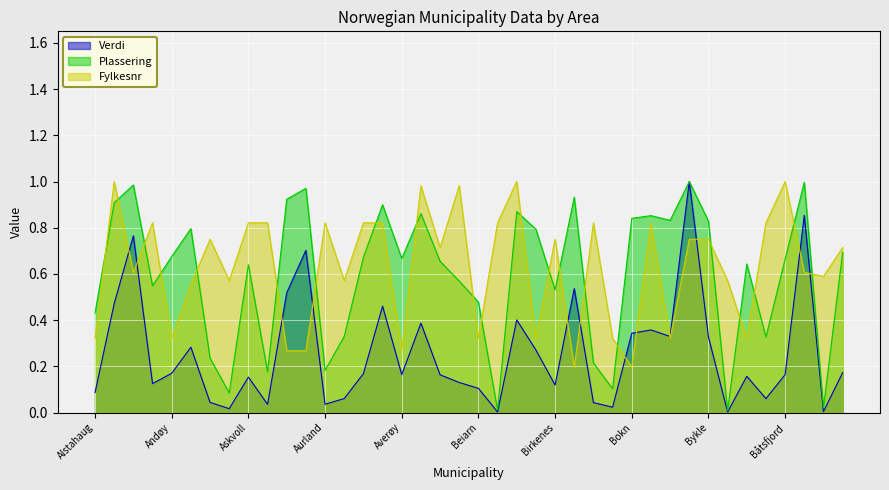

At which category is the sum across all series the highest?

Bygland